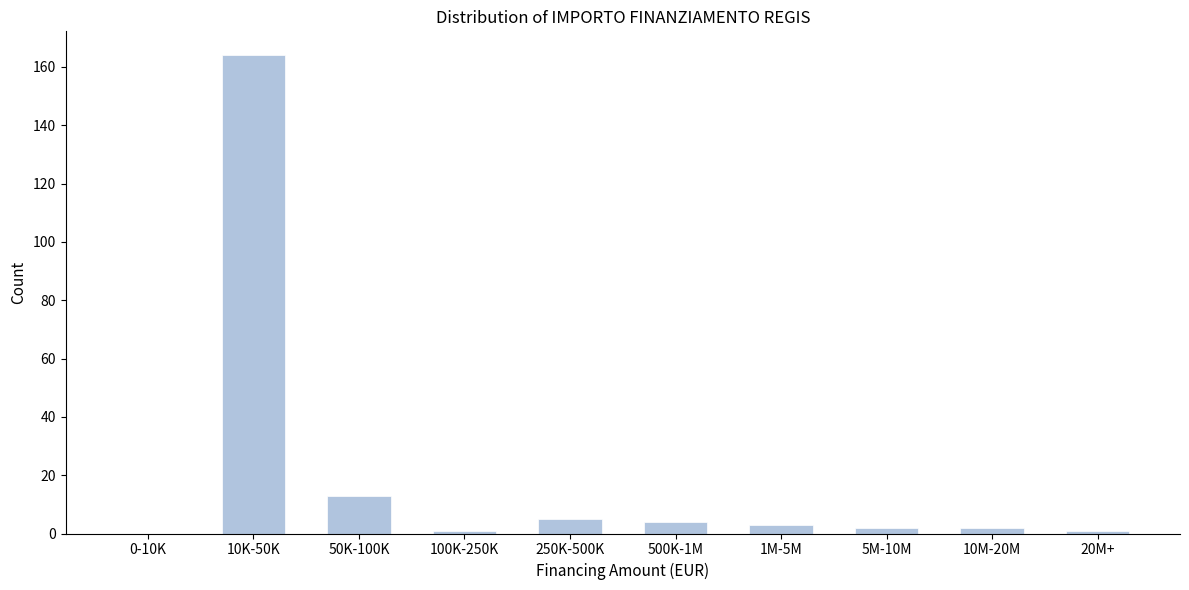

Reading left to right, what are all the values shown in this chart?

0-10K=0	10K-50K=164	50K-100K=13	100K-250K=1	250K-500K=5	500K-1M=4	1M-5M=3	5M-10M=2	10M-20M=2	20M+=1